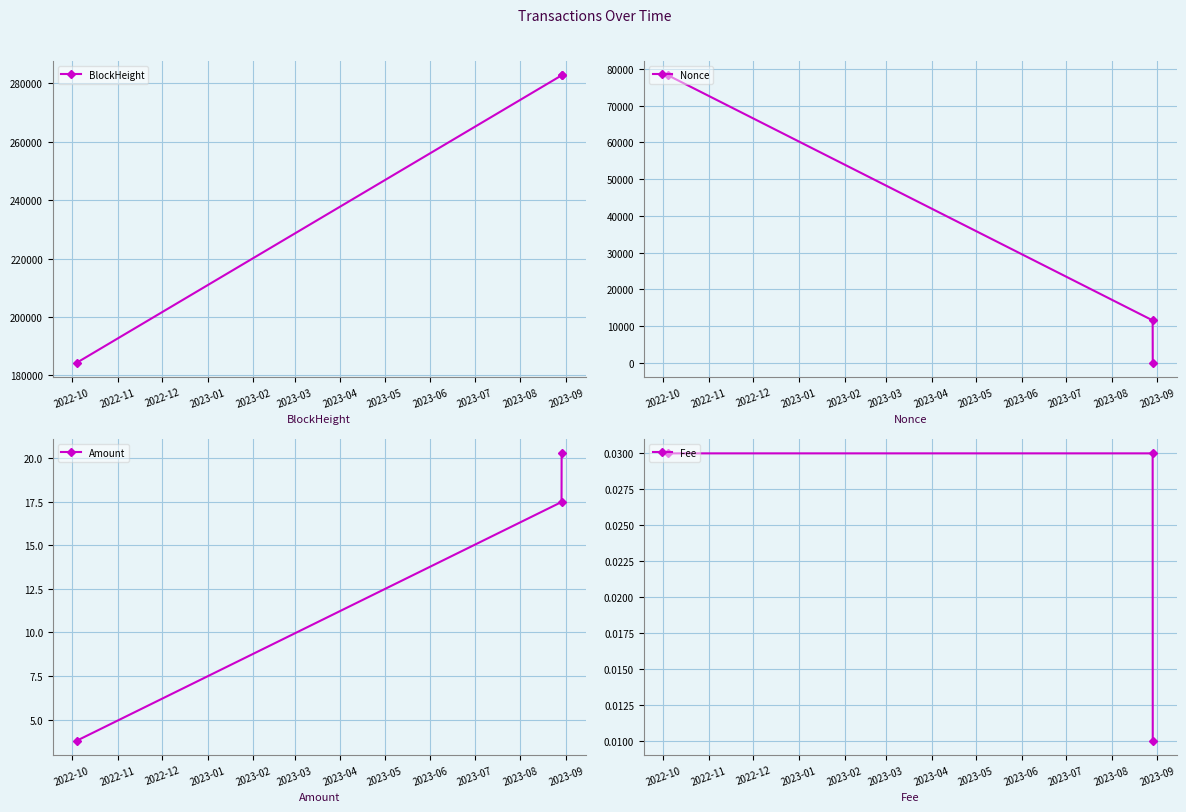

What is the greatest value displayed?

282716.0